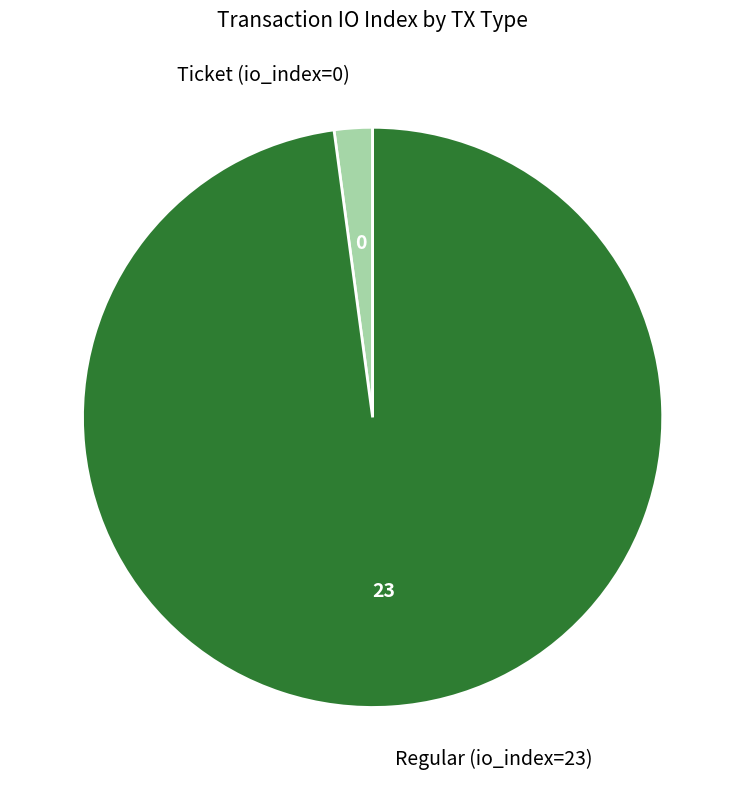

Which category accounts for the majority?

Regular (io_index=23)